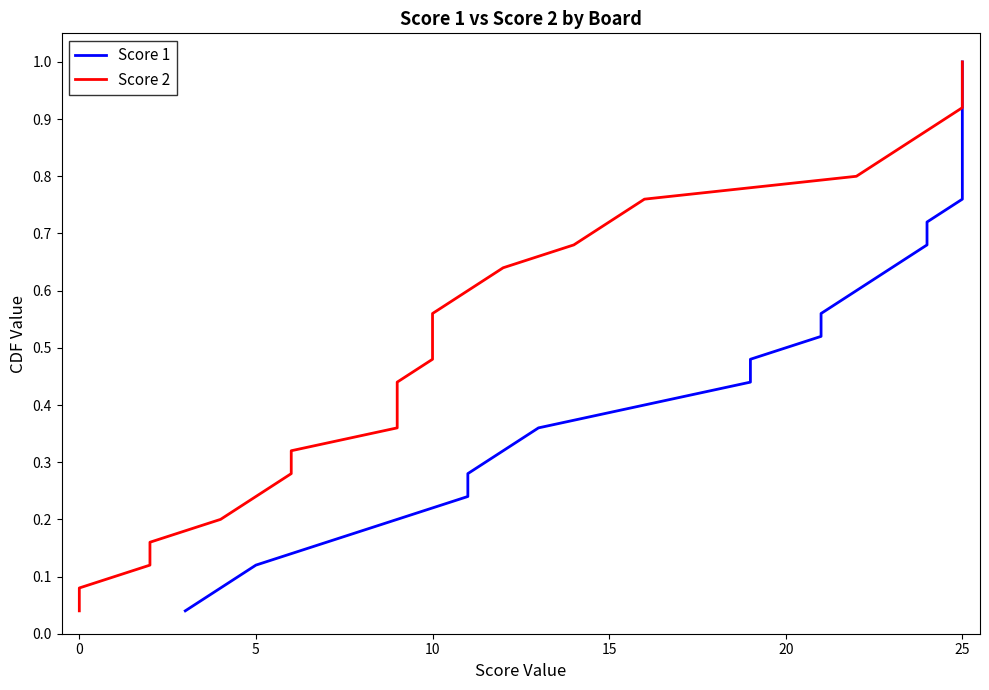

Between 10 and 24, which series saw the biggest shift?

Score 1